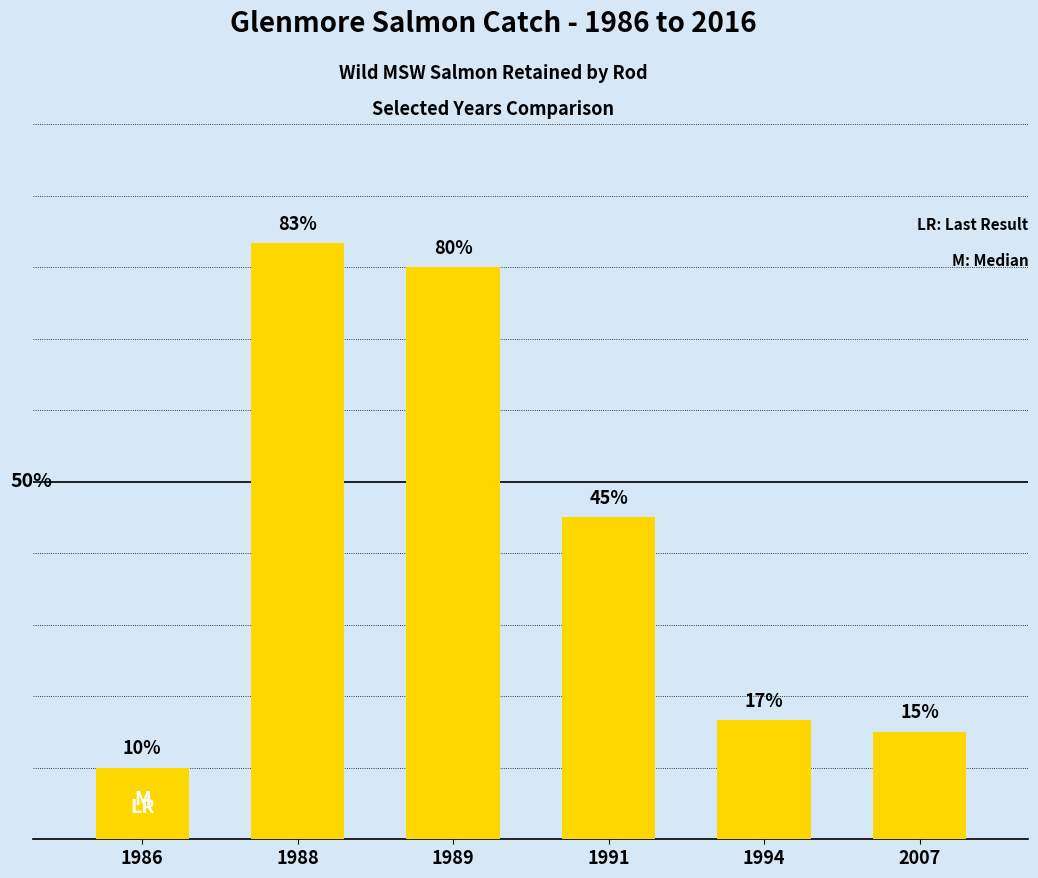

Are the bars horizontal?

No